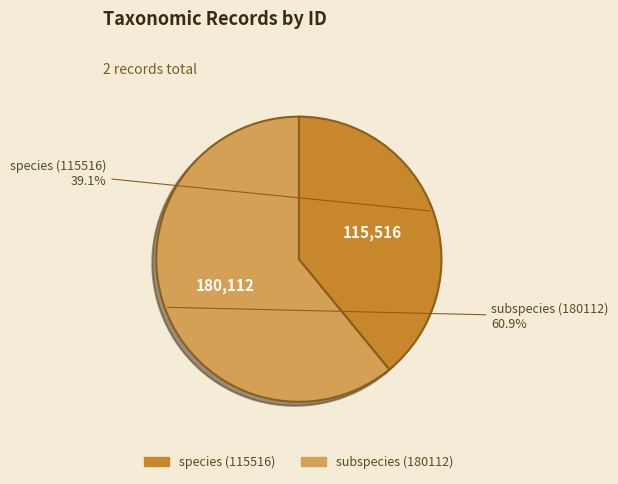

Count the number of slices in the pie.

2